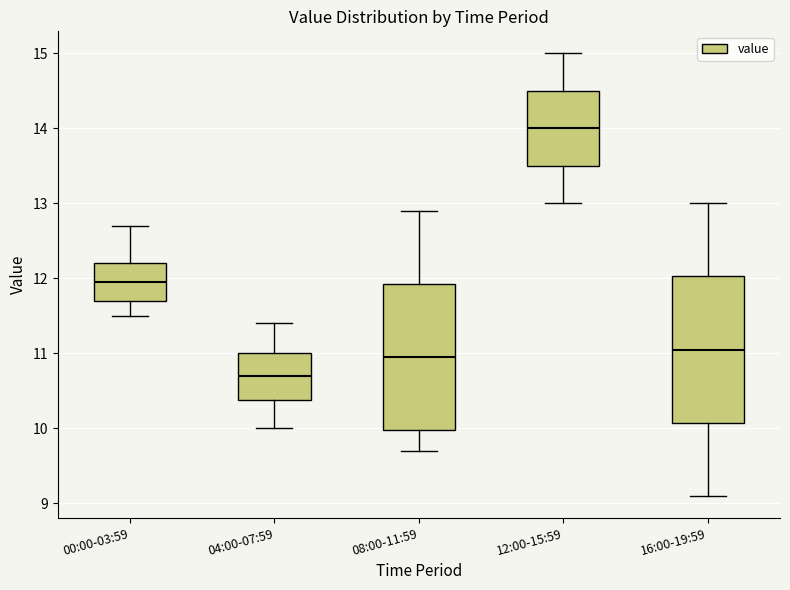

Which box's median line is the highest?

12:00-15:59